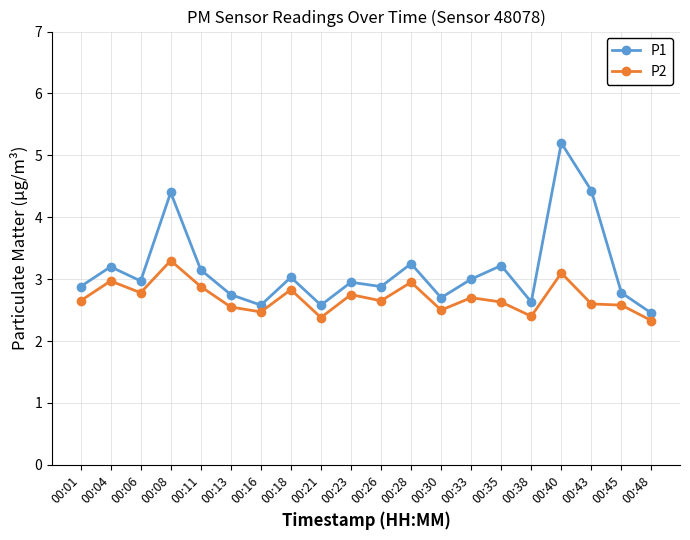

At which label does P1 reach its peak?

00:40